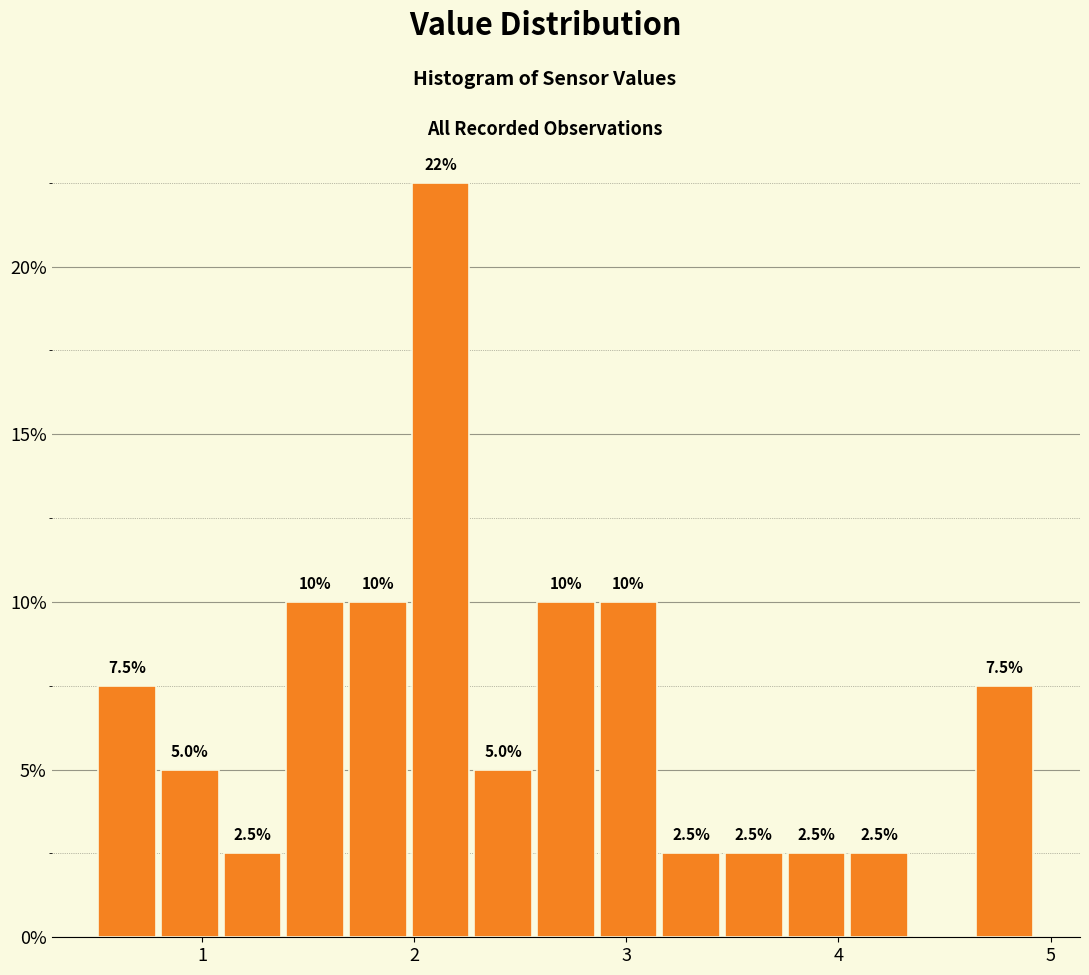

Read against the x-axis, roughly where is the centre of the tallest bar?

2.1